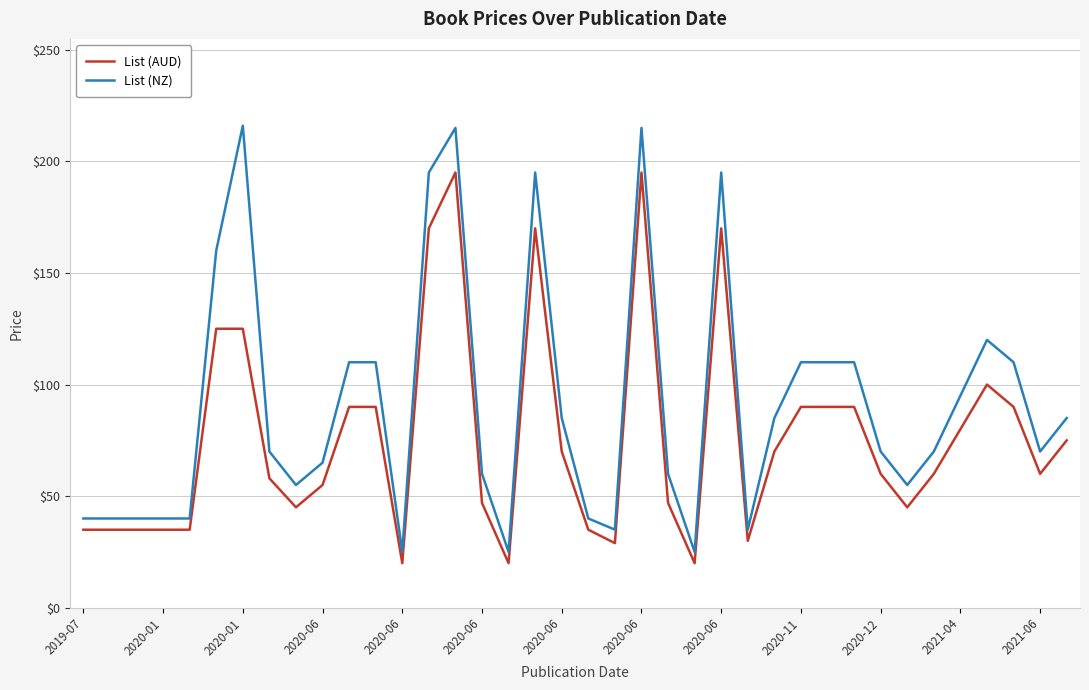

Which series has the largest range (max minus min)?

List (NZ)